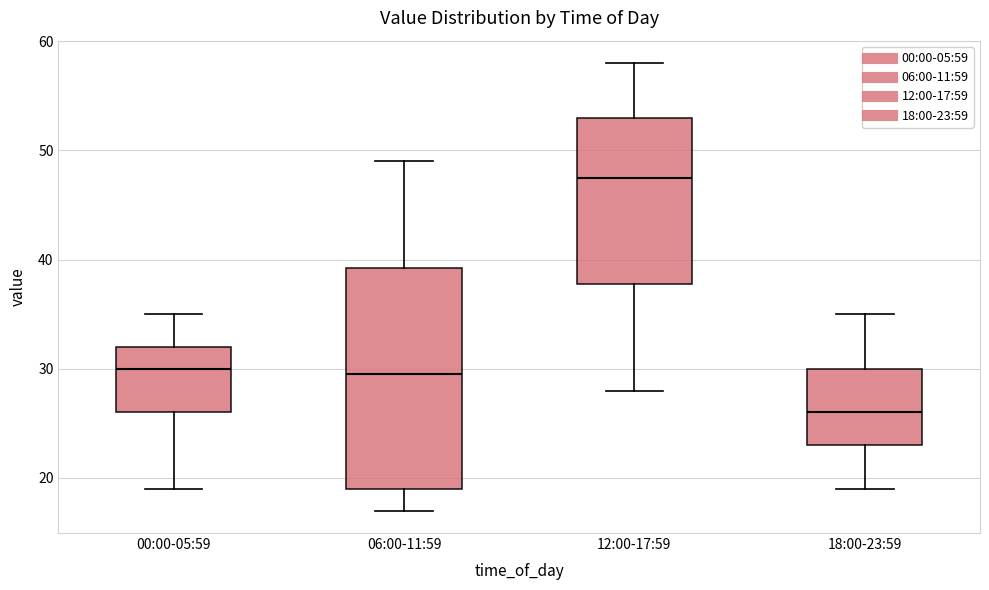

Reading left to right, read every box against the y-axis: the position of its median line, the range the box covers, and the ends of its whiskers. The values are not printed on the chart, so give them approximately, as read against the axis.

00:00-05:59: median 30, box 26 to 32, whiskers 19 to 35
06:00-11:59: median 30, box 19 to 39, whiskers 17 to 49
12:00-17:59: median 48, box 38 to 53, whiskers 28 to 58
18:00-23:59: median 26, box 23 to 30, whiskers 19 to 35